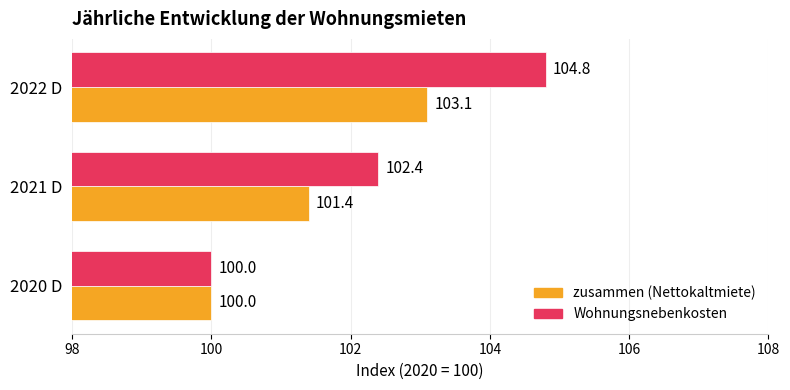

What is the average value of the zusammen (Nettokaltmiete) series?

101.5